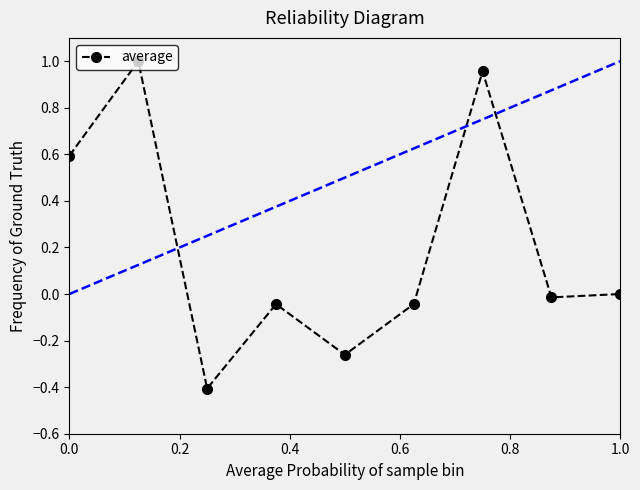

What is the minimum value shown in the chart?

-0.4